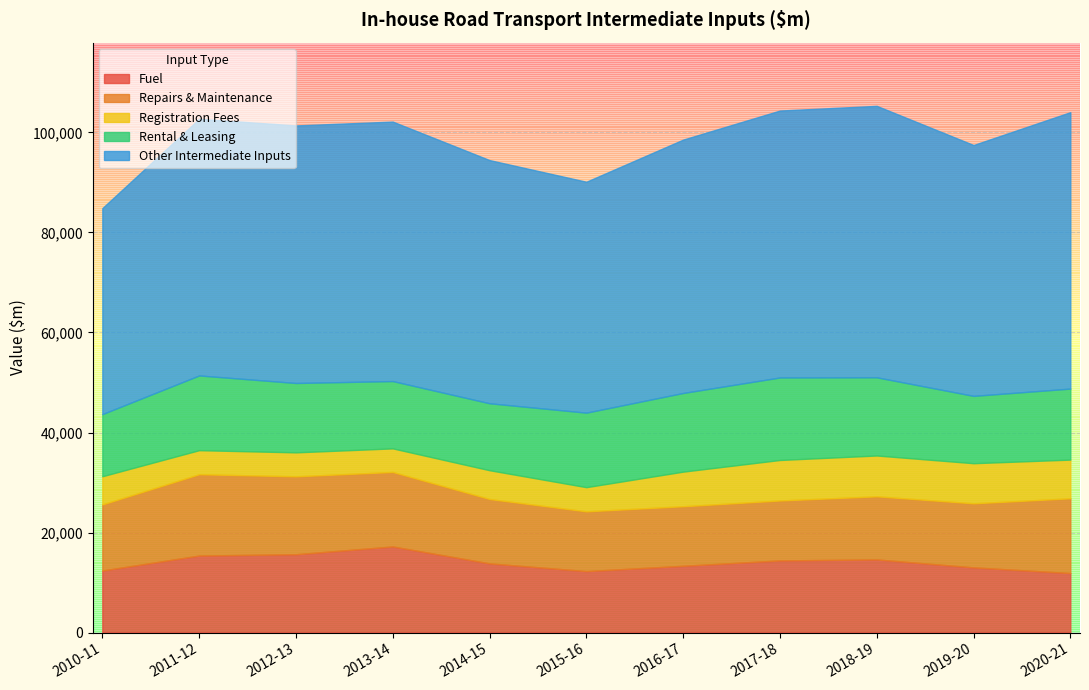

Is it true that Other Intermediate Inputs equals 53381 at 2017-18?

True